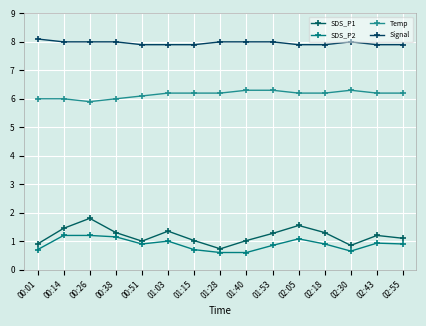

What is the sum of the SDS_P1 values at 01:28 and 02:05?

2.3